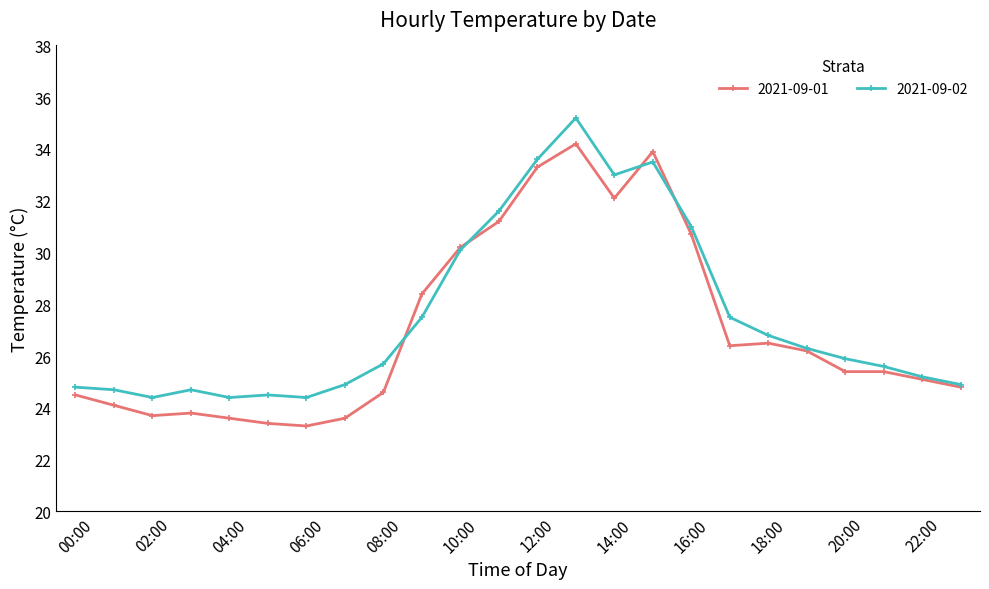

True or false: 2021-09-02 has more than 2 interior local peaks.

True